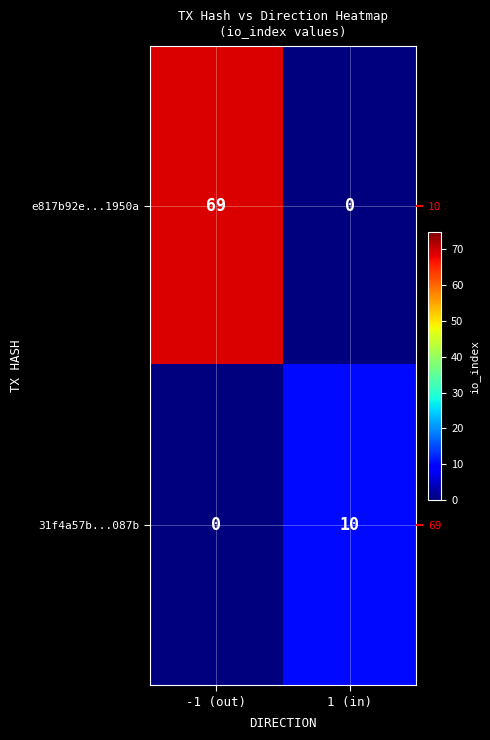

How many values in e817b92e...1950a are above zero?

1